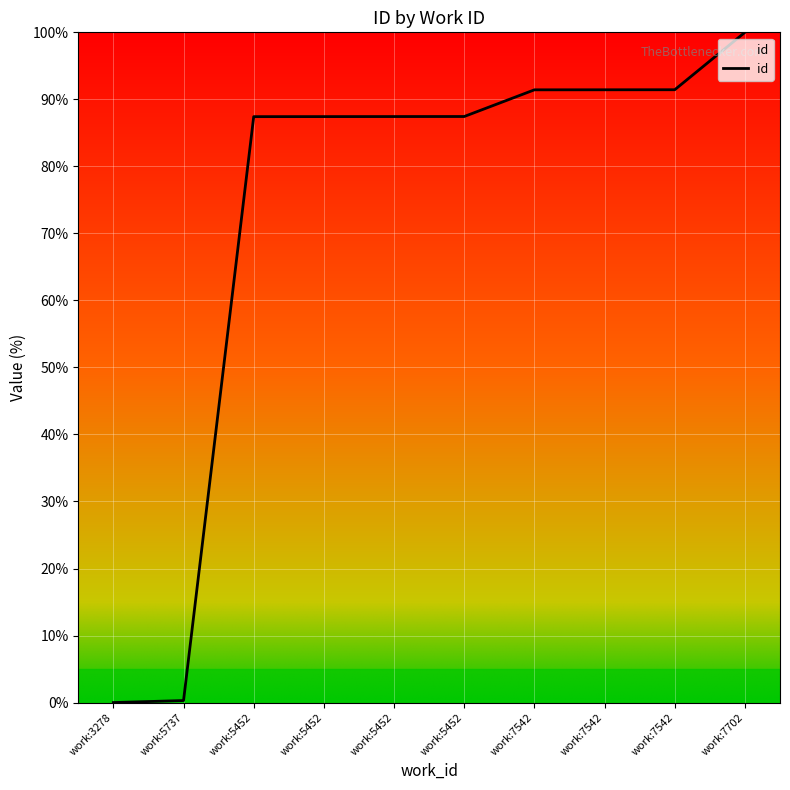

What is the greatest value displayed?

100.0